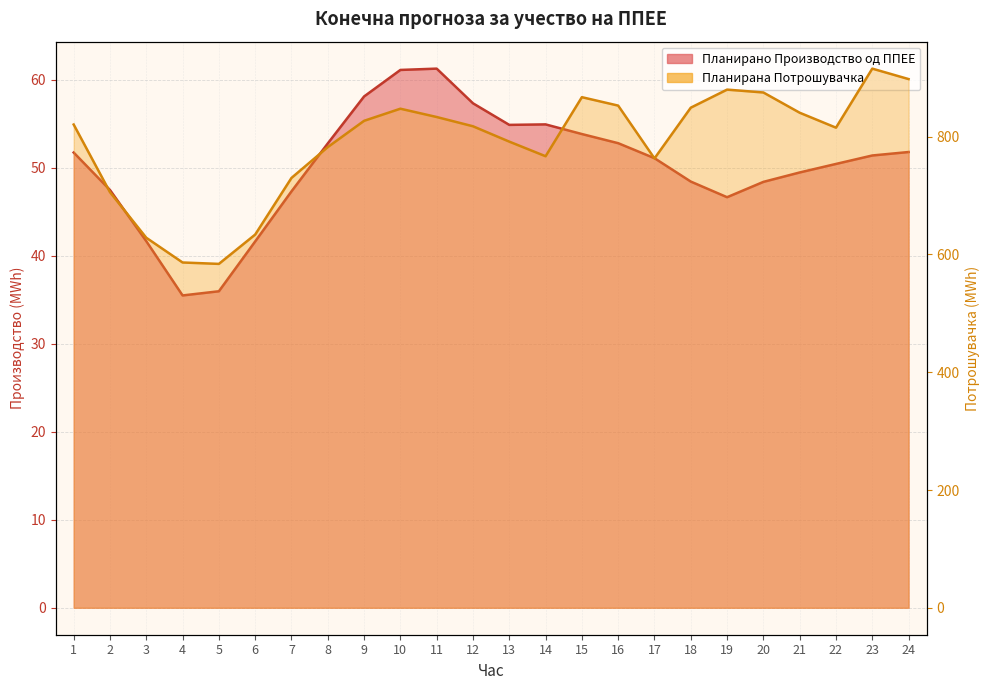

What is the total value across all series at 3?

670.1